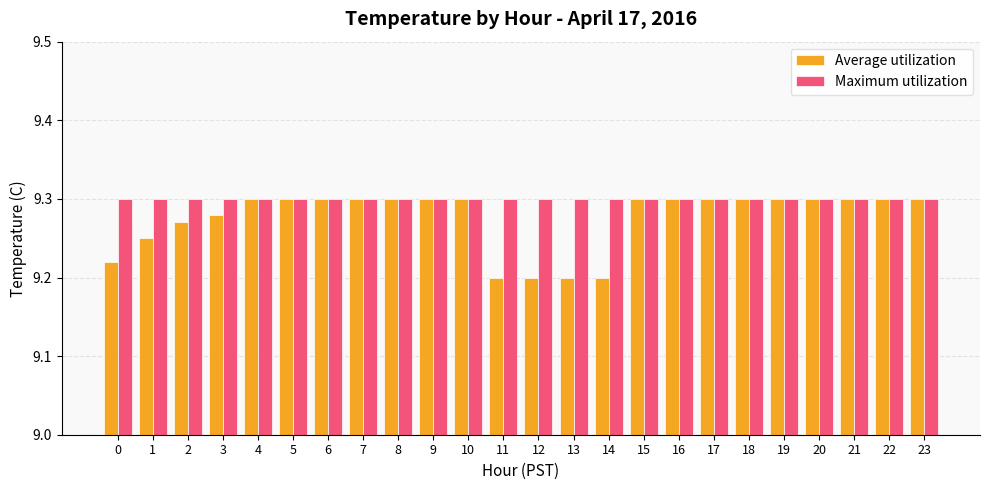

What is the sum of all Average utilization values?

222.6